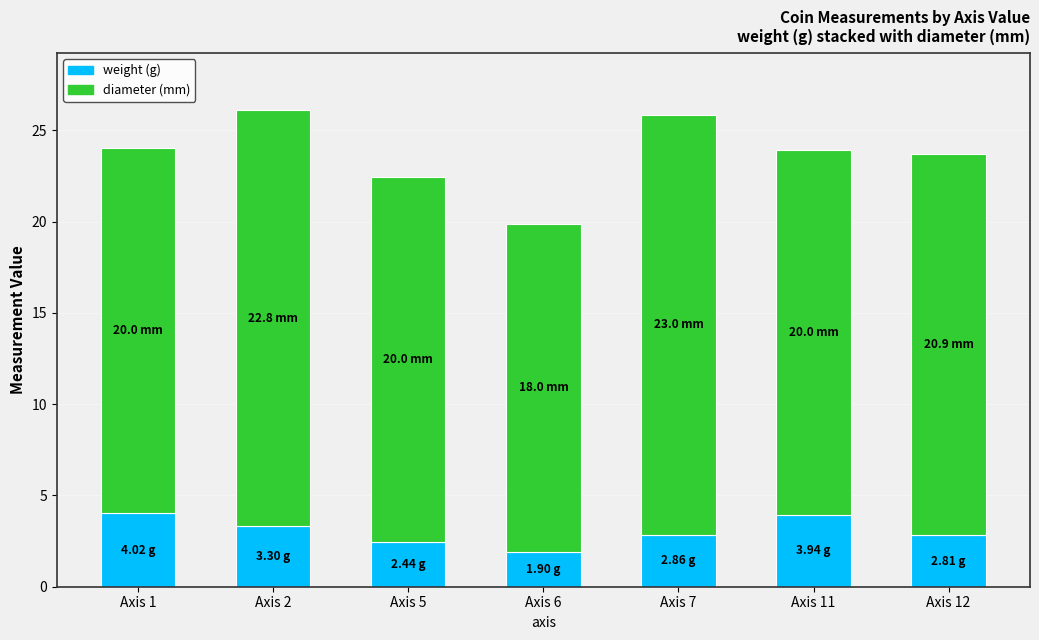

What is the total value across all series at Axis 2?

26.1